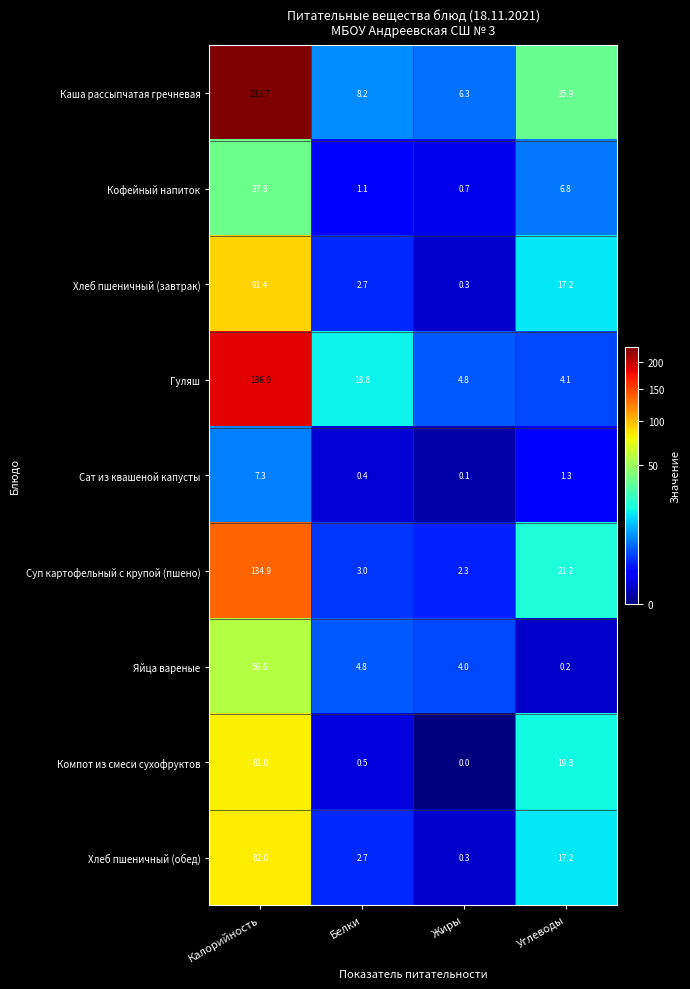

Is the value of Гуляш at Жиры greater than the value of Суп картофельный с крупой (пшено) at Углеводы?

No